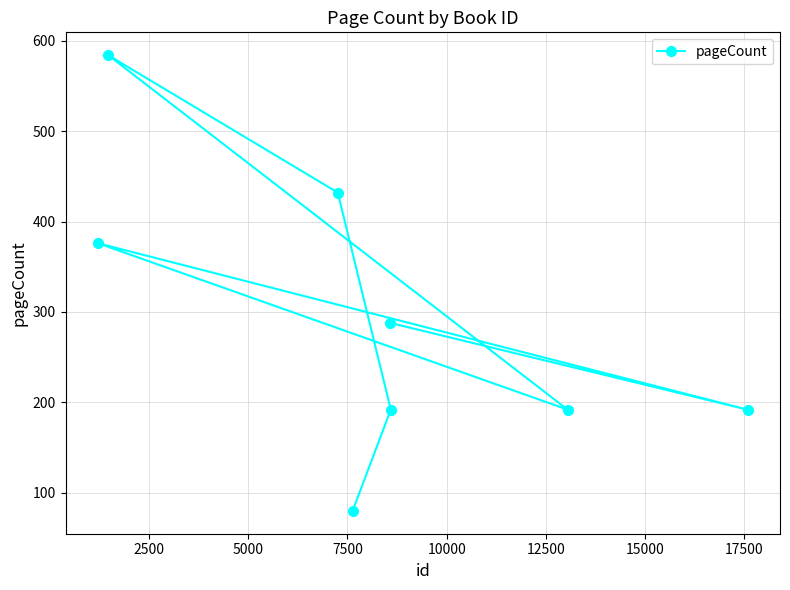

Reading left to right, extract all data points from this chart.

376	584	432	80	288	192	192	192